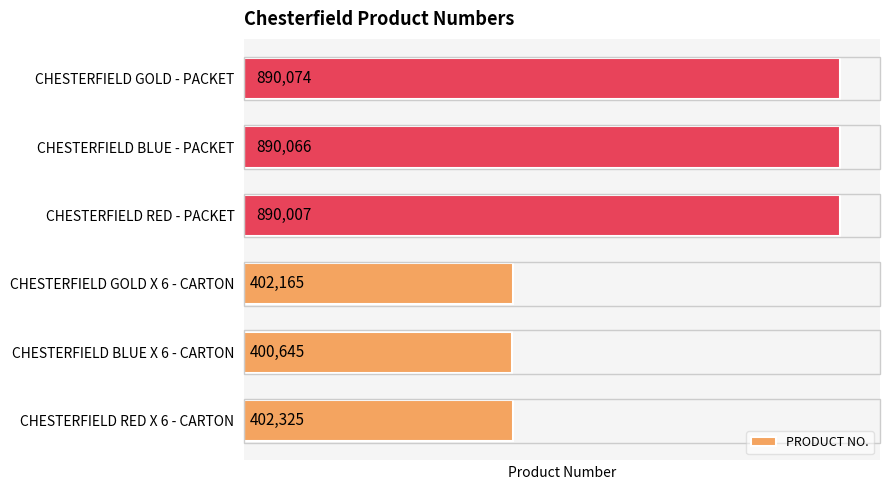

List the labels in order of value, largest first.

CHESTERFIELD GOLD - PACKET, CHESTERFIELD BLUE - PACKET, CHESTERFIELD RED - PACKET, CHESTERFIELD RED X 6 - CARTON, CHESTERFIELD GOLD X 6 - CARTON, CHESTERFIELD BLUE X 6 - CARTON